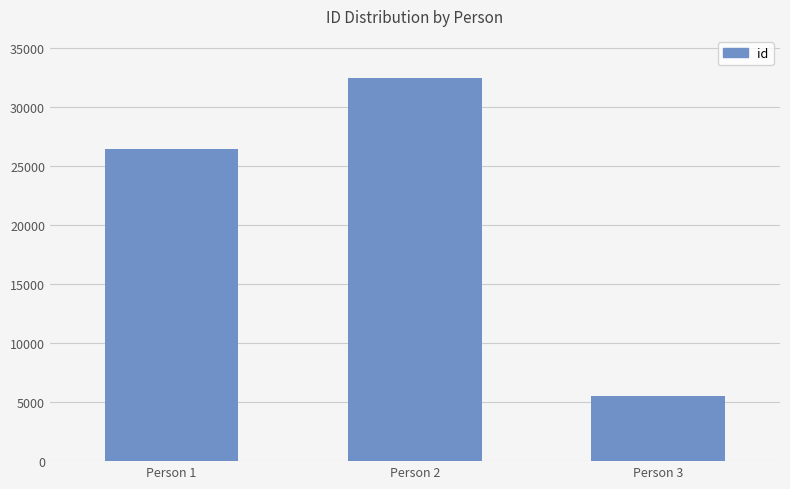

Rank the categories by value from lowest to highest.

Person 3, Person 1, Person 2